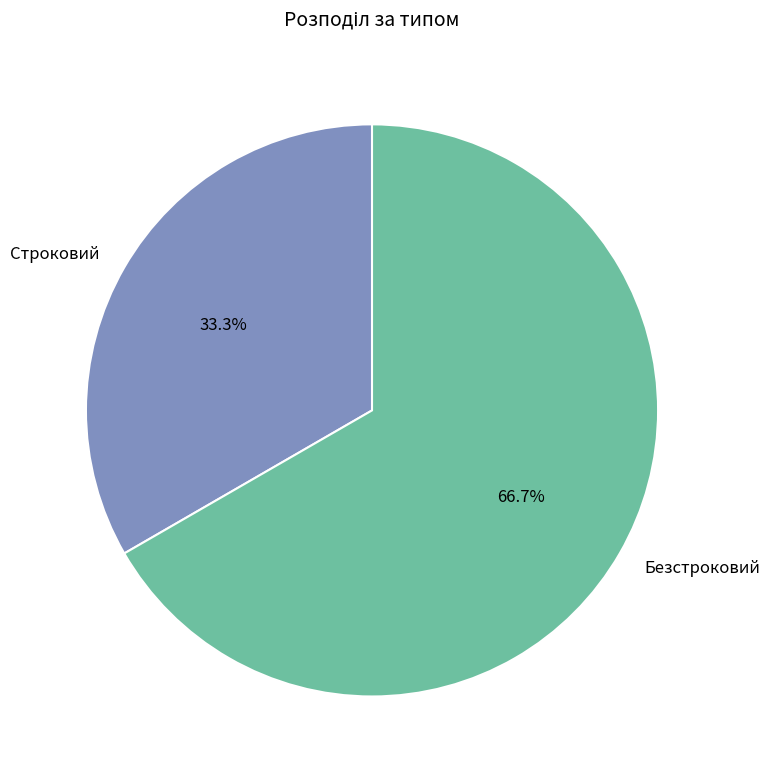

How much of the chart is everything except Строковий?

66.7%